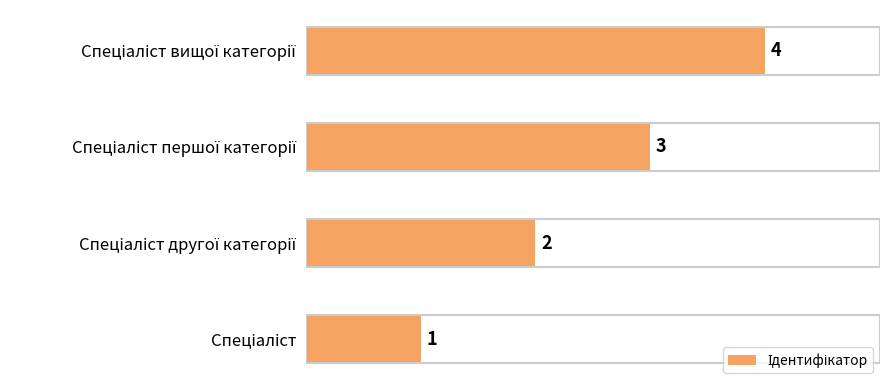

What is the difference between the maximum and minimum values?

3